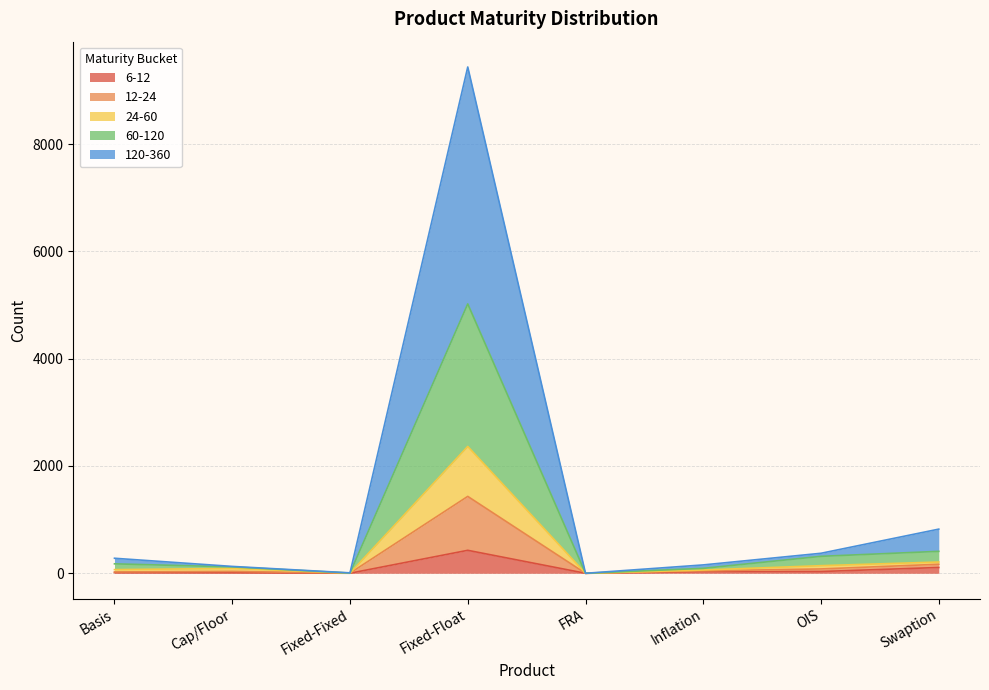

At which category is the sum across all series the highest?

Fixed-Float